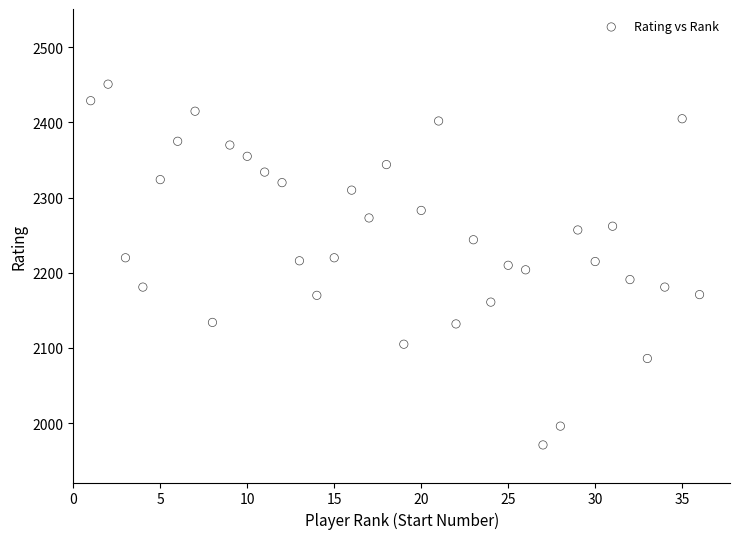

What is the range of X values (max minus min)?

35